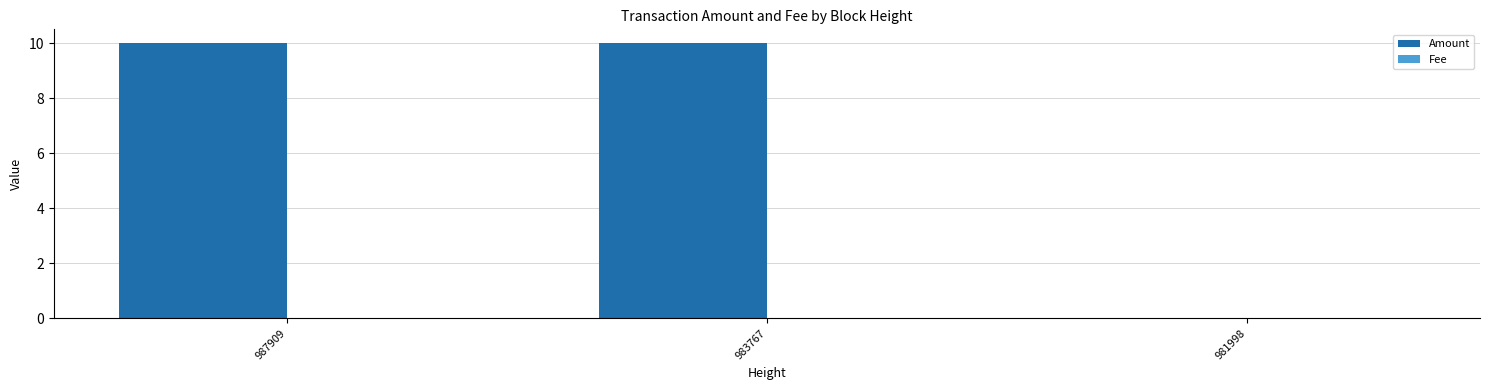

How many series are shown in this chart?

2